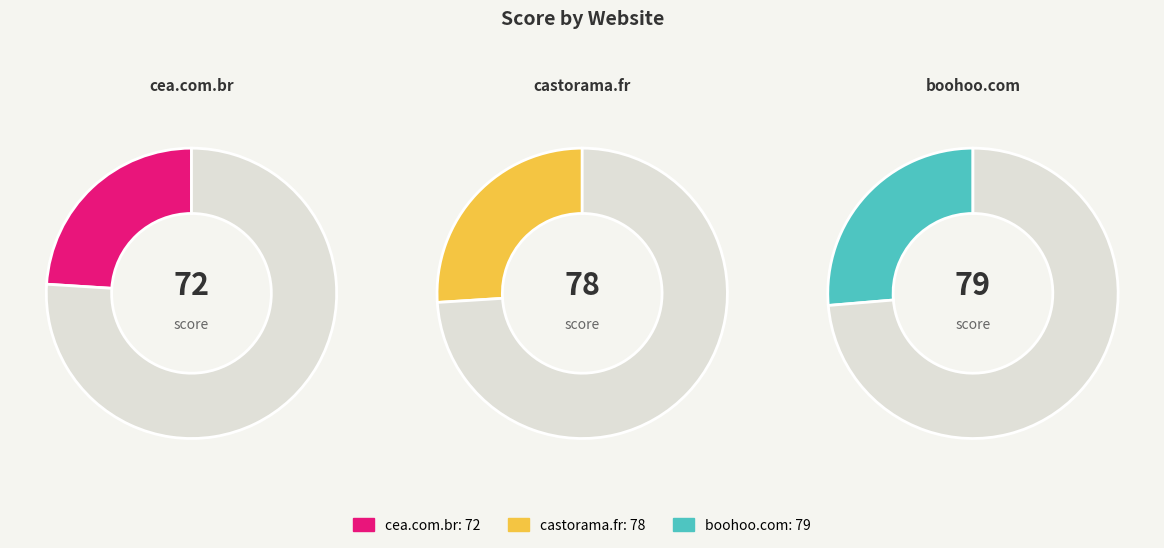

To the nearest percent, what percentage of the pie is cea.com.br?

31%